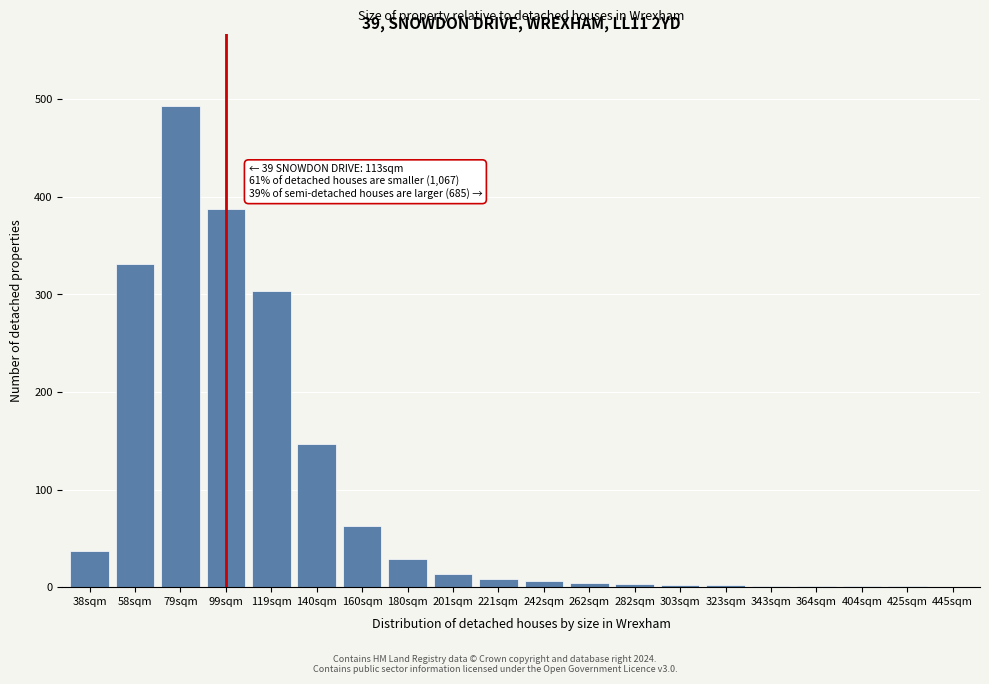

At which label is the value closest to 246?

119sqm